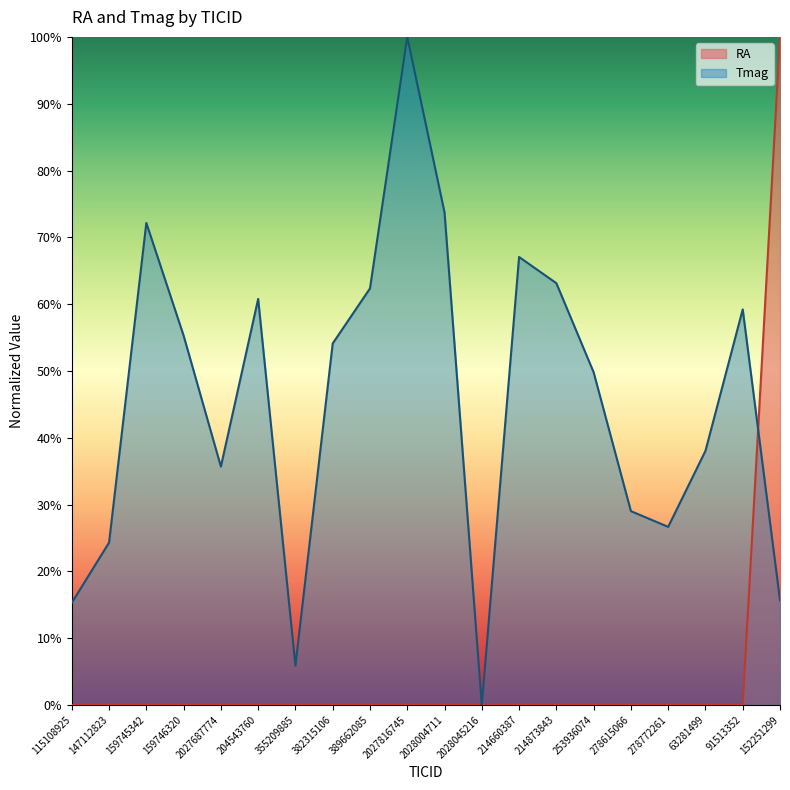

At which label does RA reach its peak?

152251299